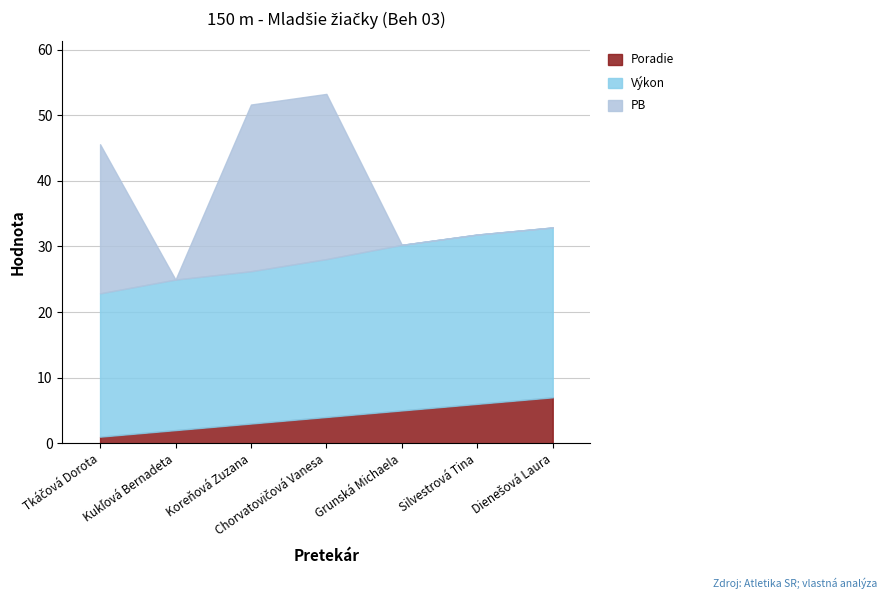

Does the chart have visible grid lines?

Yes